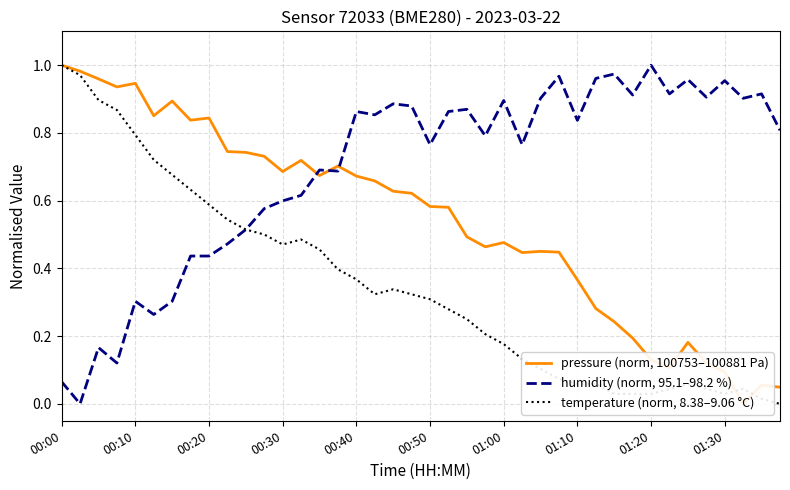

Reading left to right, list all the values displayed in this chart.

pressure (norm, 100753–100881 Pa): 1.0	1.0	1.0	0.9	0.9	0.9	0.9	0.8	0.8	0.7	0.7	0.7	0.7	0.7	0.7	0.7	0.7	0.7	0.6	0.6	0.6	0.6	0.5	0.5	0.5	0.4	0.5	0.4	0.4	0.3	0.2	0.2	0.1	0.1	0.2	0.1	0.1	0.0	0.1	0.0
humidity (norm, 95.1–98.2 %): 0.1	0.0	0.2	0.1	0.3	0.3	0.3	0.4	0.4	0.5	0.5	0.6	0.6	0.6	0.7	0.7	0.9	0.9	0.9	0.9	0.8	0.9	0.9	0.8	0.9	0.8	0.9	1.0	0.8	1.0	1.0	0.9	1.0	0.9	1.0	0.9	1.0	0.9	0.9	0.8
temperature (norm, 8.38–9.06 °C): 1.0	1.0	0.9	0.9	0.8	0.7	0.7	0.6	0.6	0.5	0.5	0.5	0.5	0.5	0.5	0.4	0.4	0.3	0.3	0.3	0.3	0.3	0.2	0.2	0.2	0.1	0.1	0.1	0.1	0.1	0.0	0.0	0.0	0.0	0.1	0.0	0.0	0.0	0.0	0.0